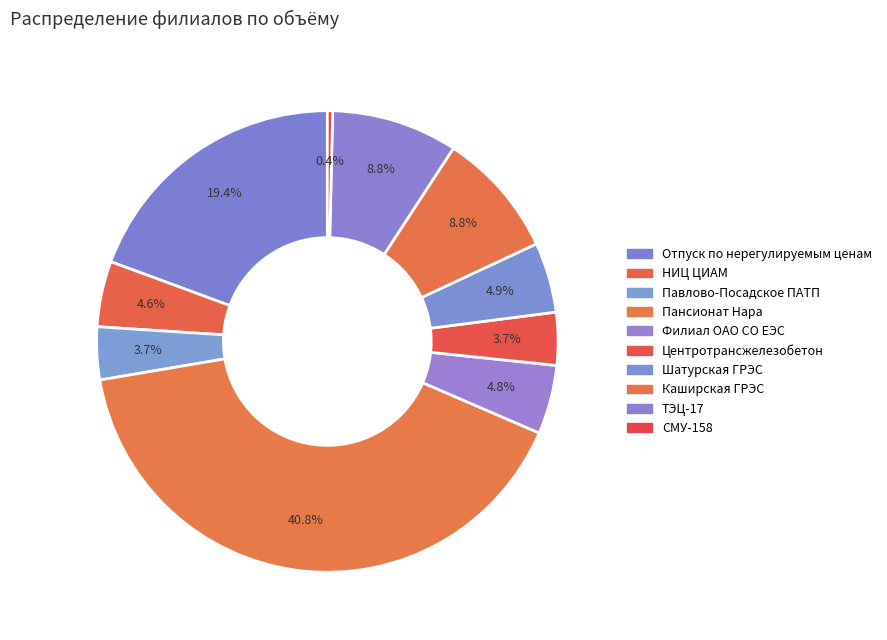

True or false: Отпуск по нерегулируемым ценам accounts for 19% of the total.

True